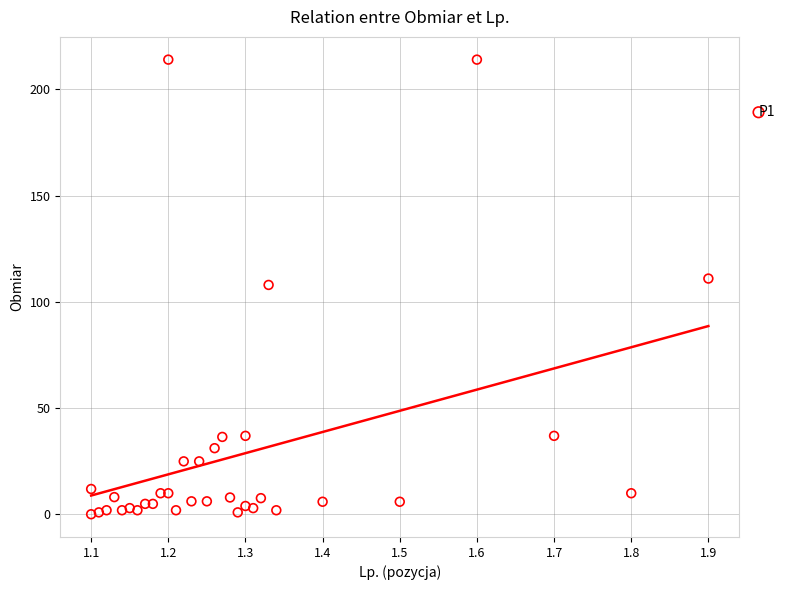

What is the range of Y values (max minus min)?

213.9